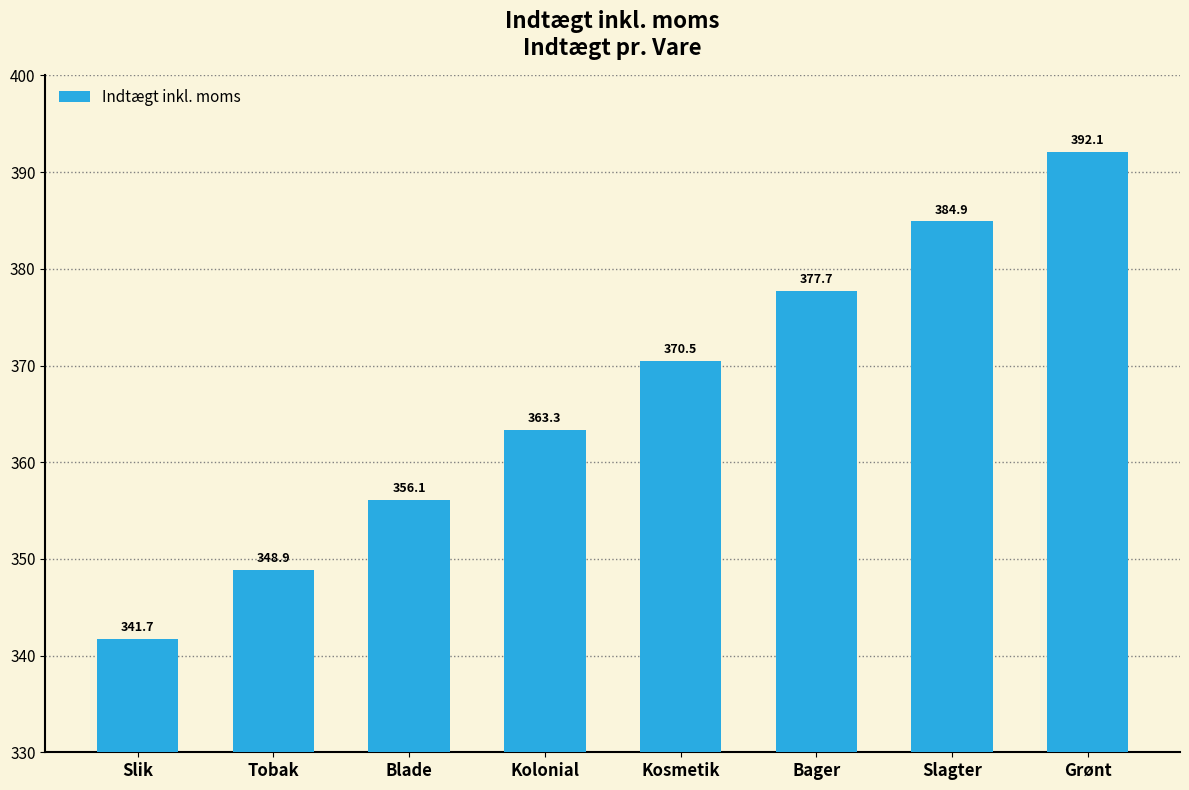

What is the change in value from Bager to Slagter?

+7.2